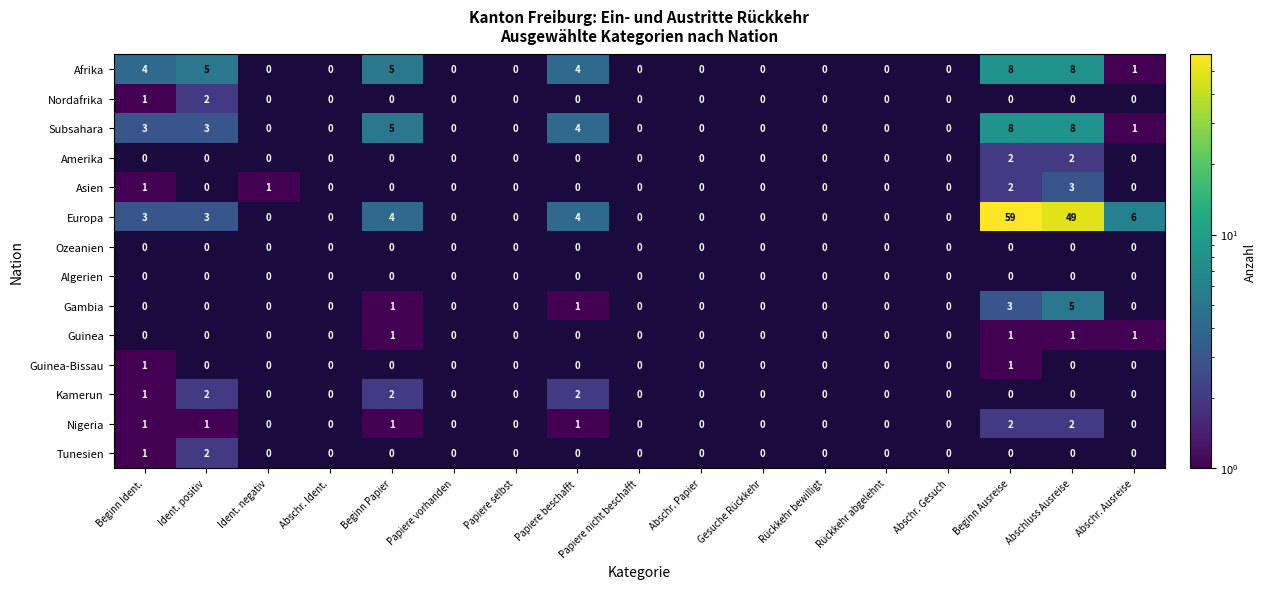

Where is Afrika nearest to the value 4?

Beginn Ident.